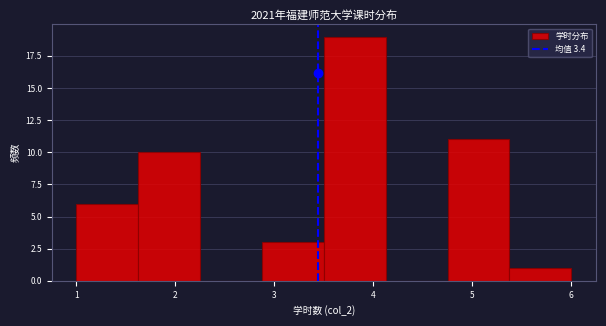

What is the height of the bar covering 3.5 to 4.1 on the x-axis? Neither the bar edges nor the heights are printed on the chart, so give them approximately, as read against the axes.

19